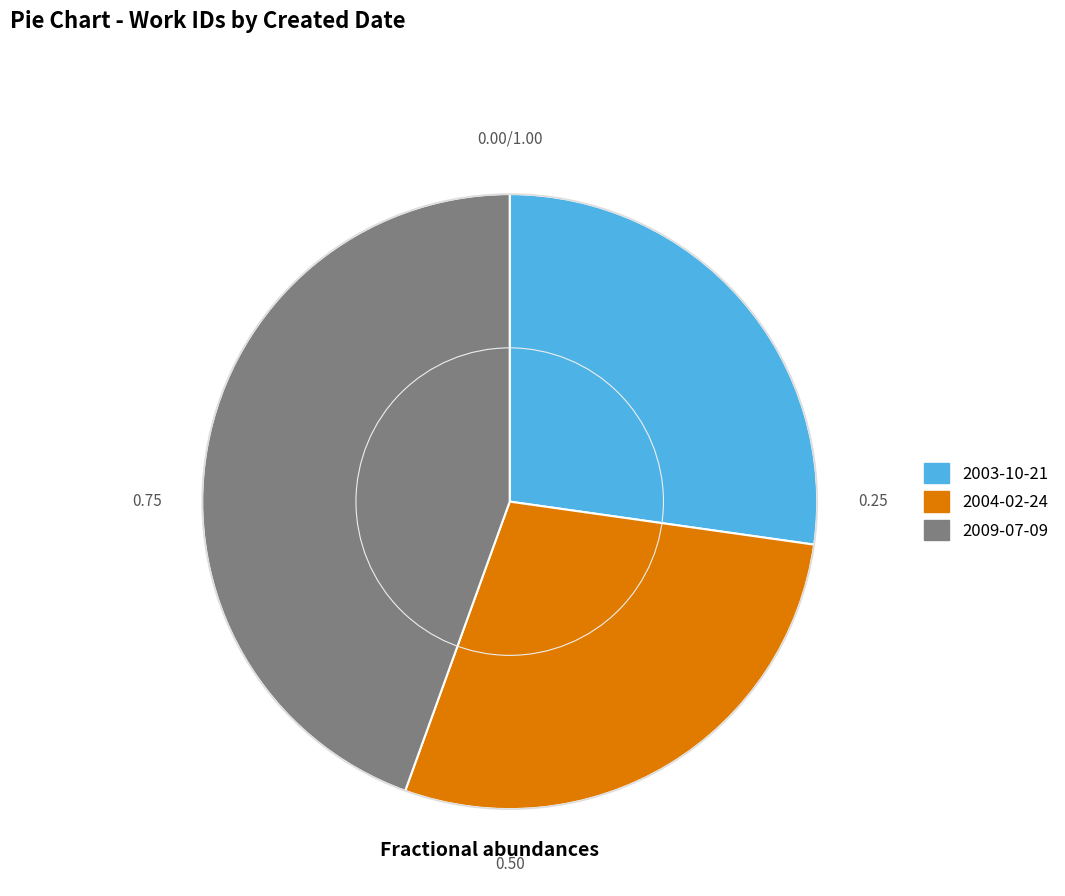

Does any single category account for the majority?

No